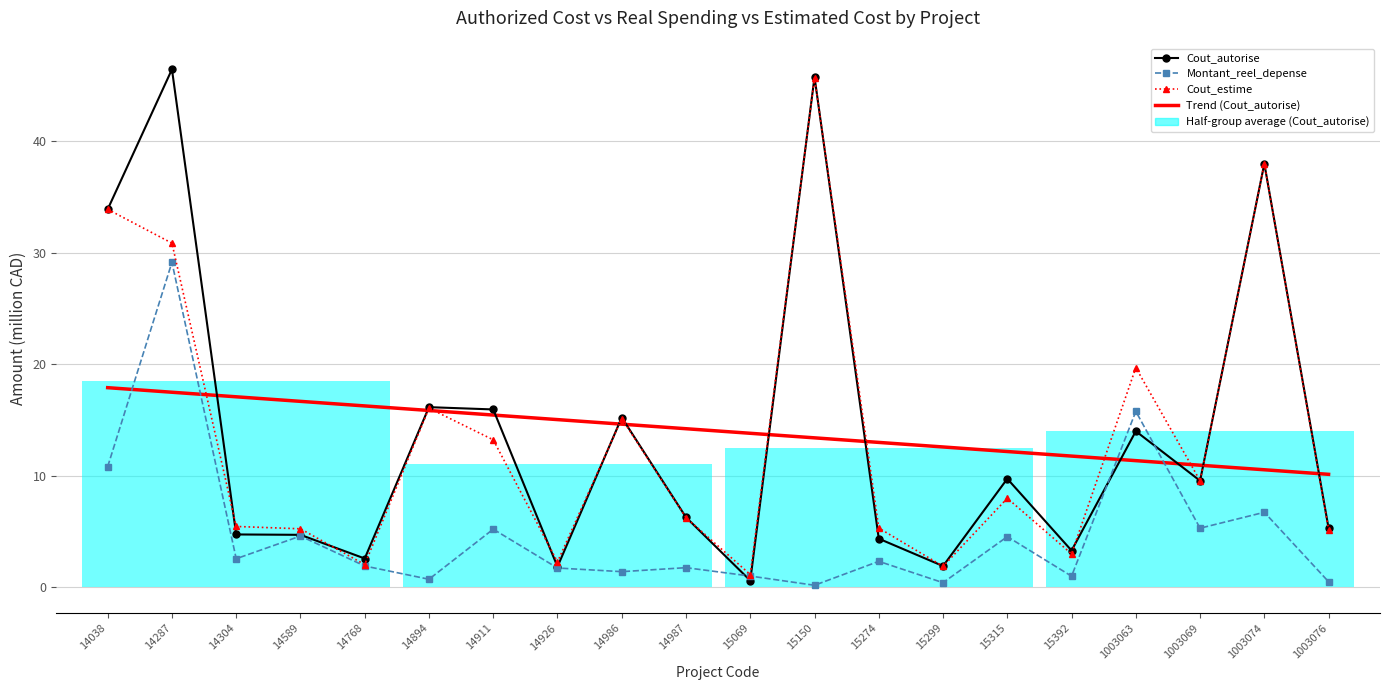

Which has a higher value, 14894 or 14038?

14038